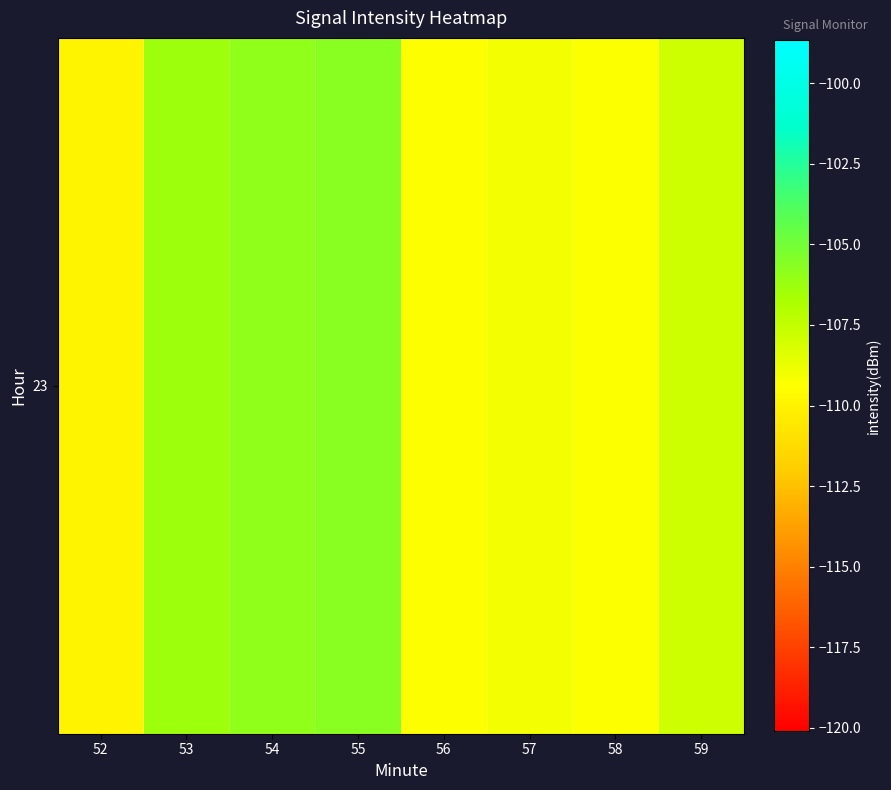

True or false: the data shows -146.8 at 58.

False